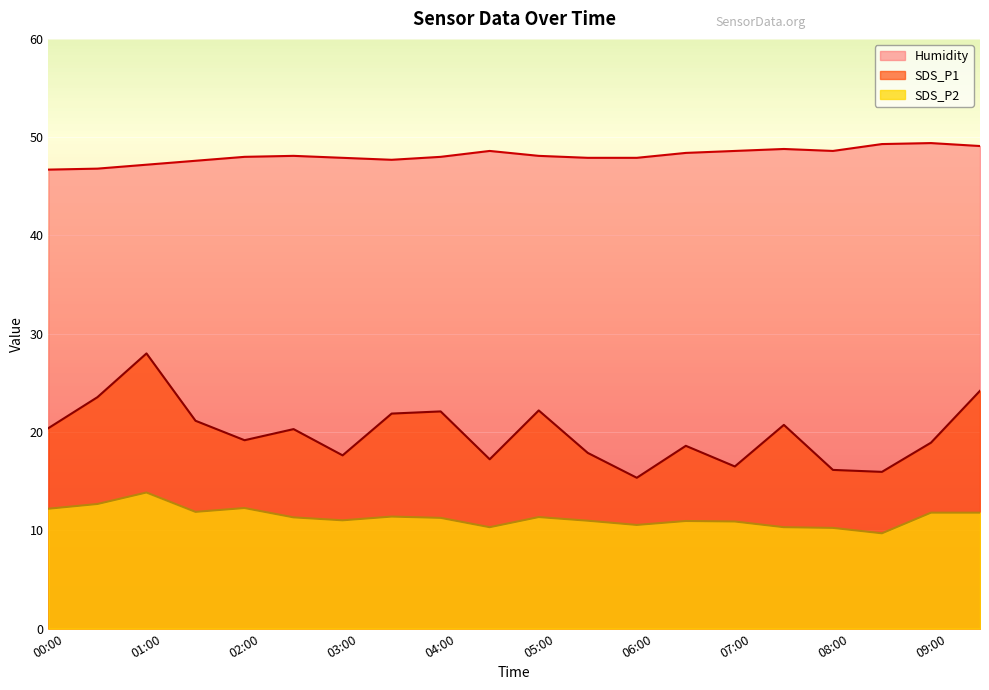

At which category is the sum across all series the highest?

01:00